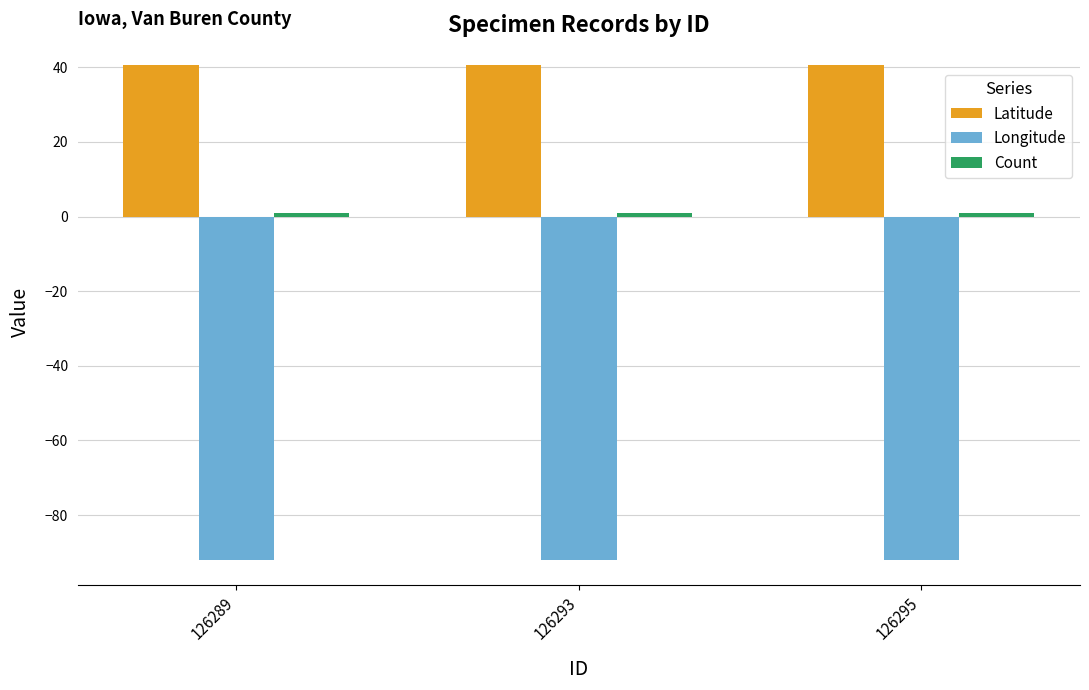

What is the greatest value displayed?

40.7